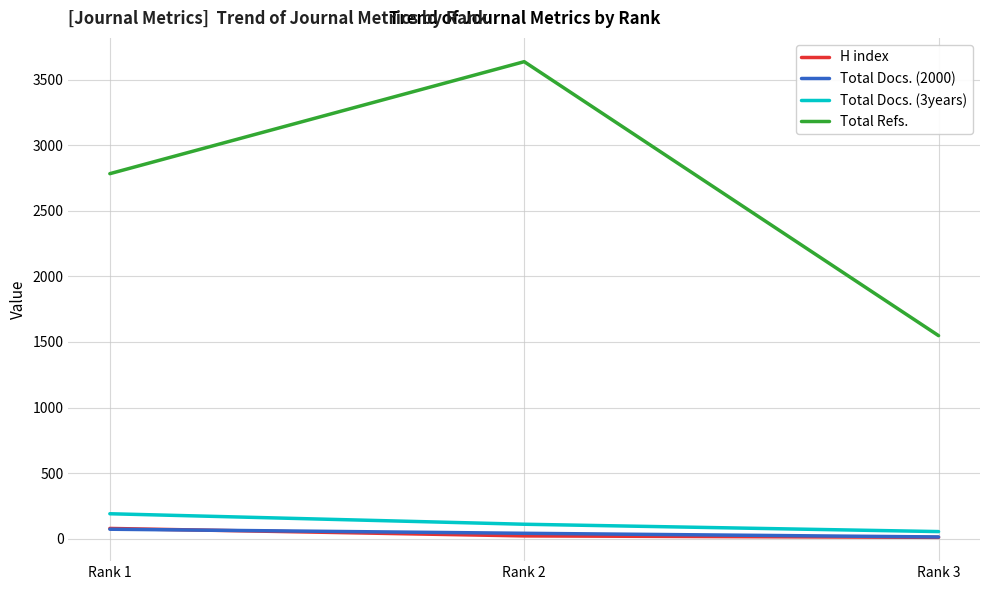

What is the approximate value of Total Docs. (2000) at Rank 3, to the nearest 5?

15